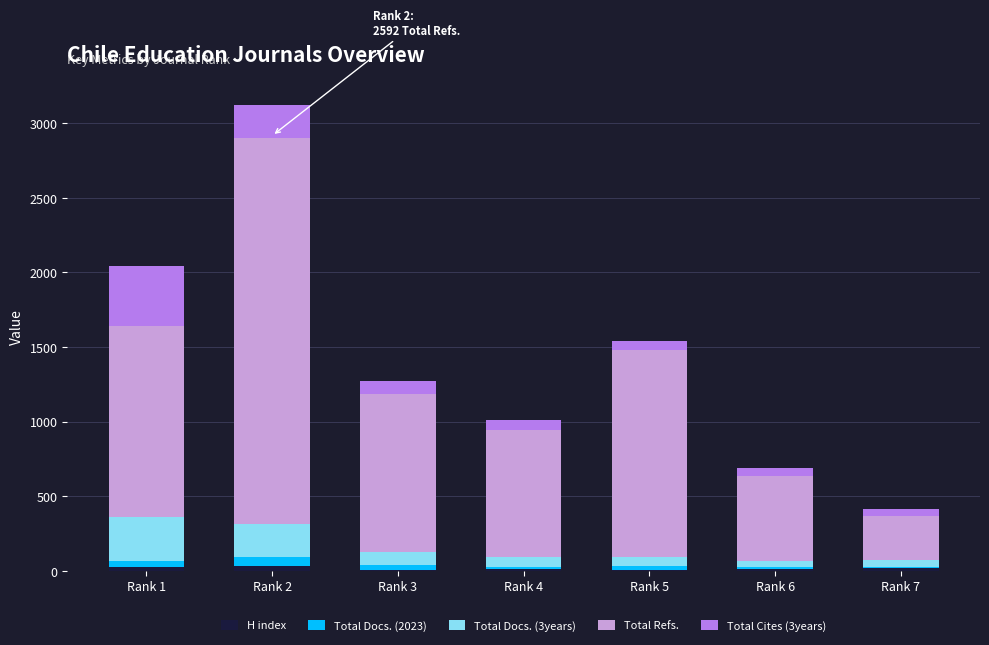

What is the total value across all series at Rank 6?

685